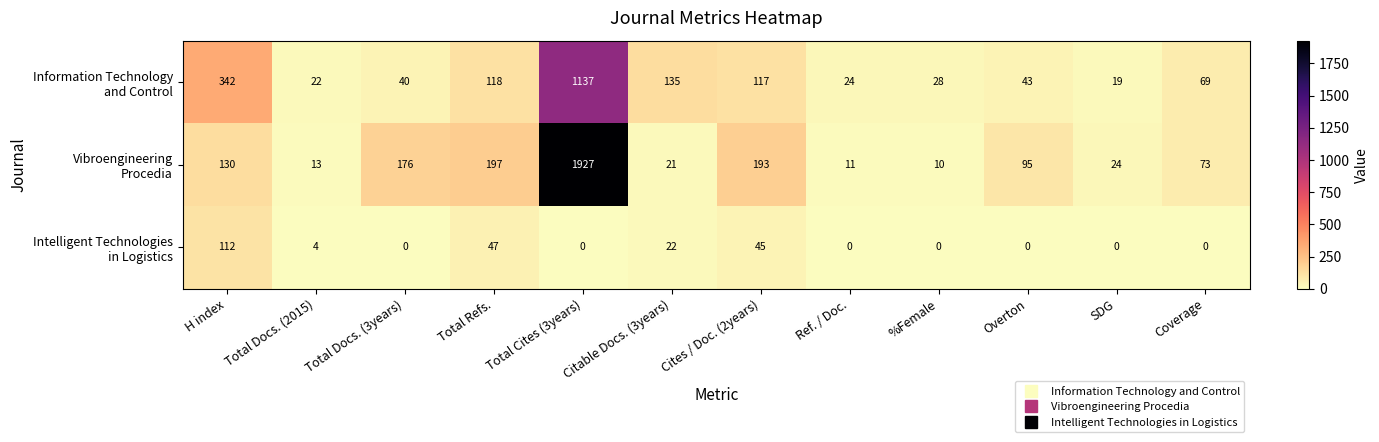

Which category has the highest value across all series?

Total Cites (3years)